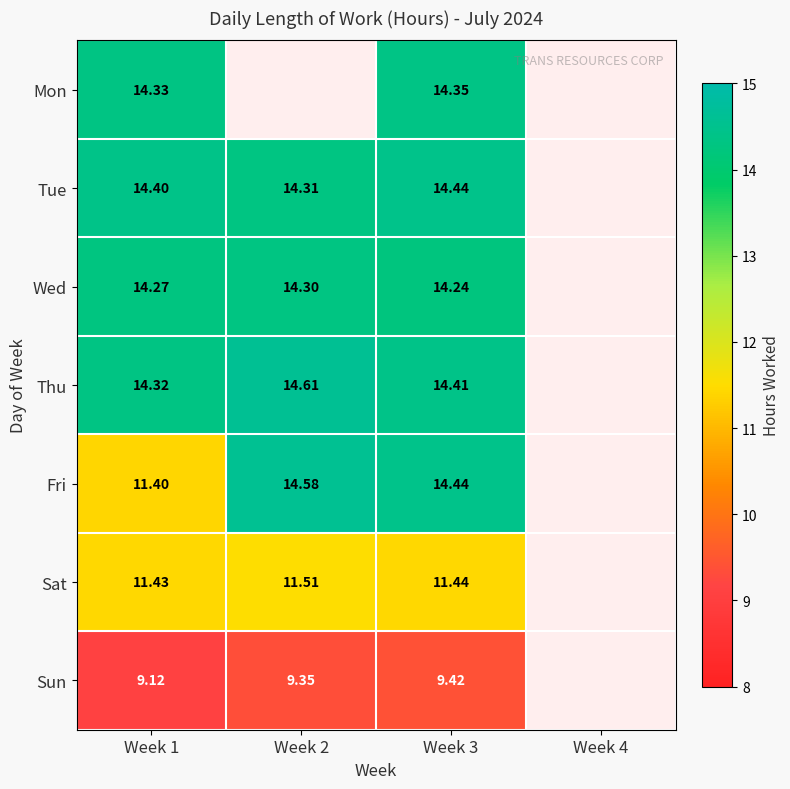

What is the difference between the highest and lowest values at Week 3?

5.0